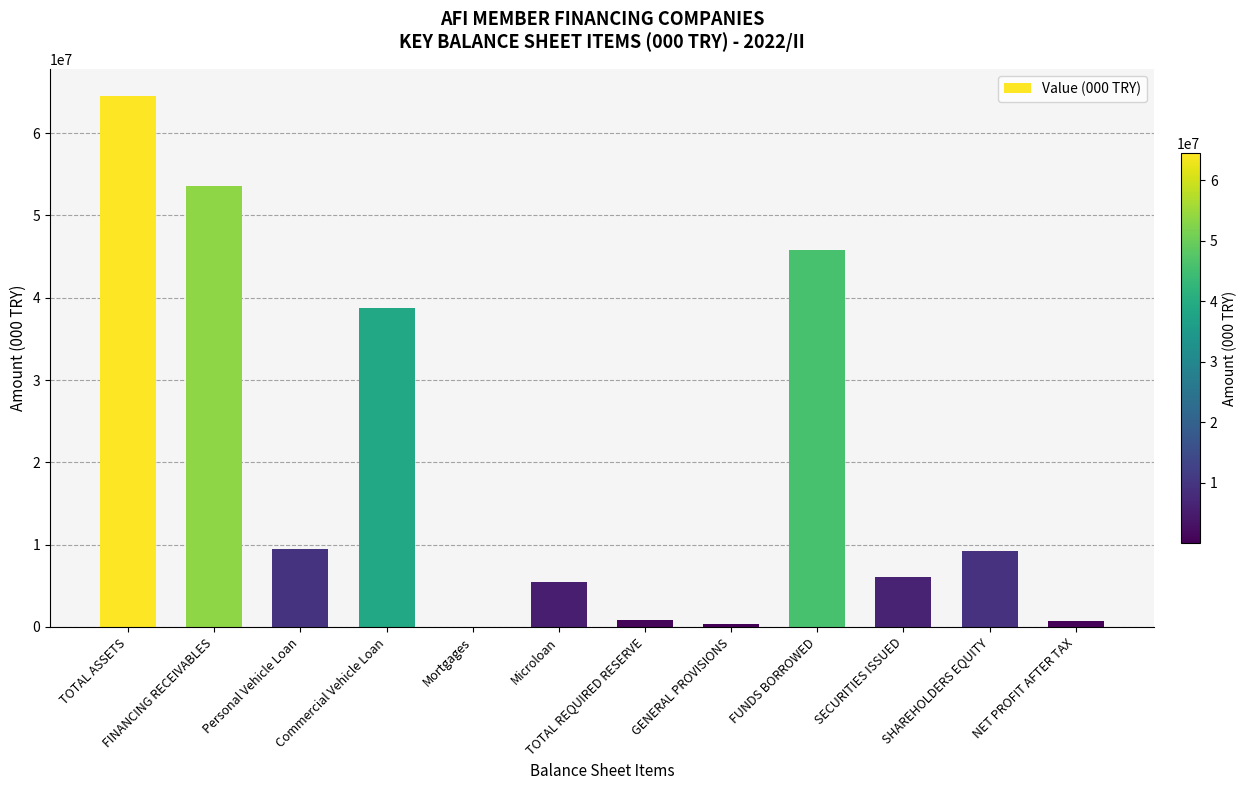

Are the bars grouped side by side (vs. stacked)?

No